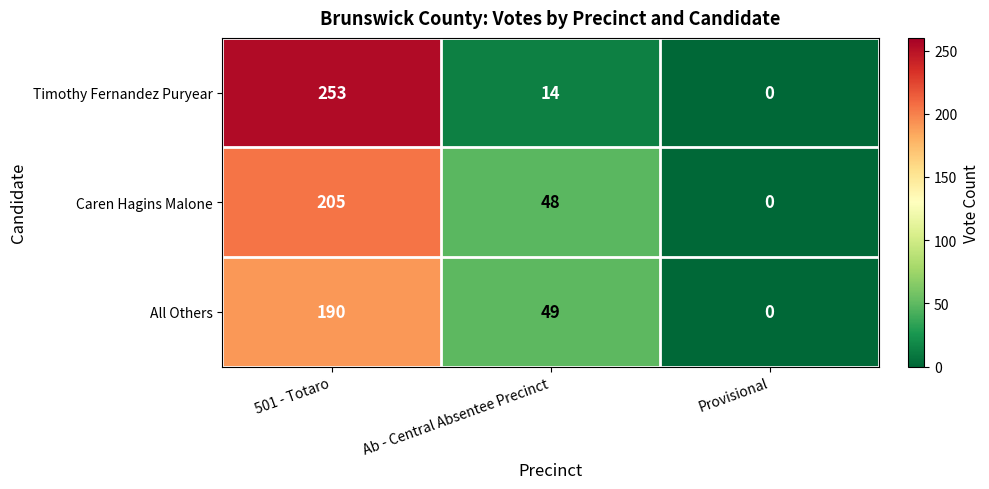

What is the difference between the maximum and minimum values in the All Others series?

190